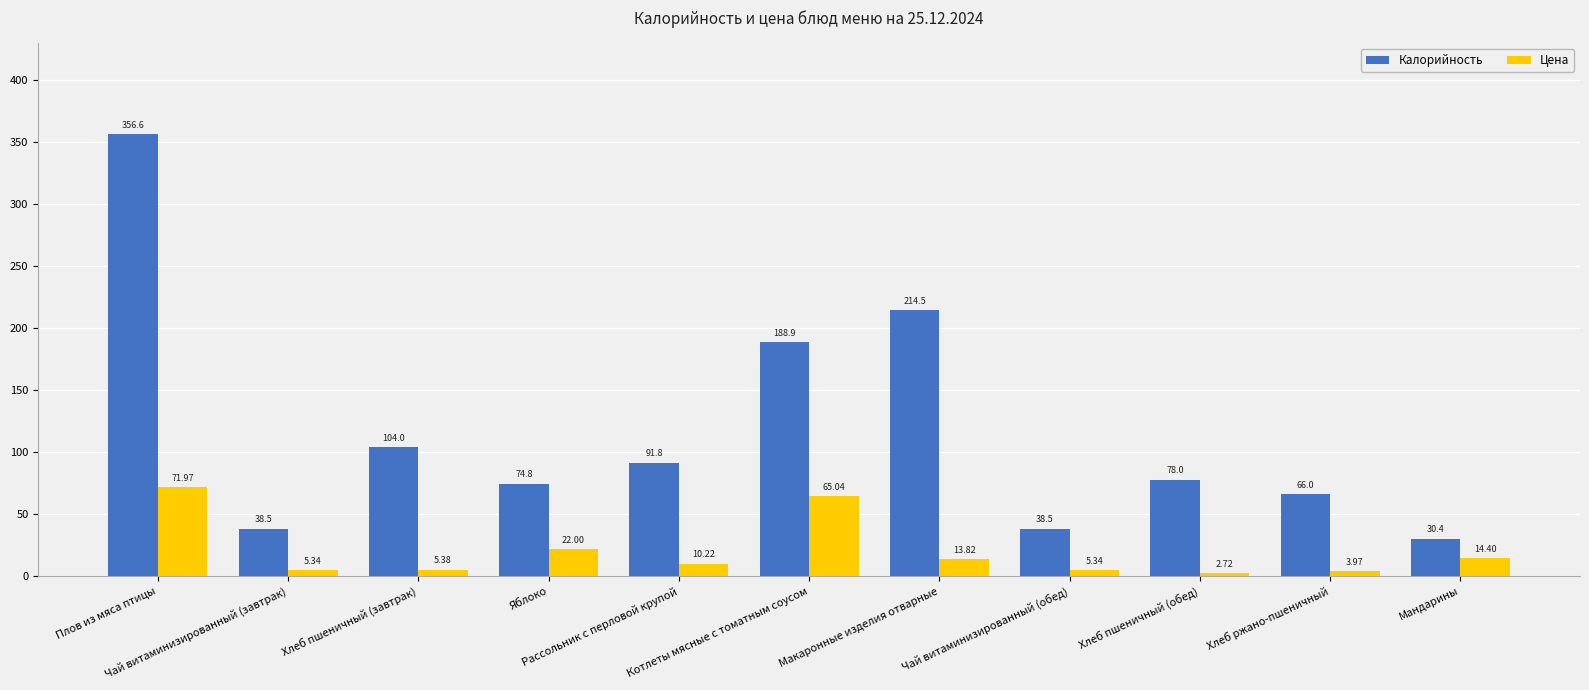

Is it true that Калорийность equals 44.7 at Мандарины?

False